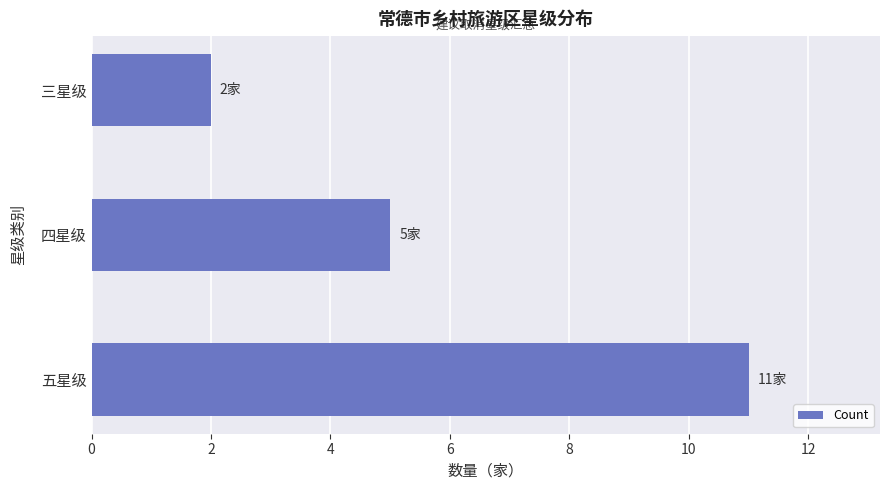

Count the number of data series in this chart.

1